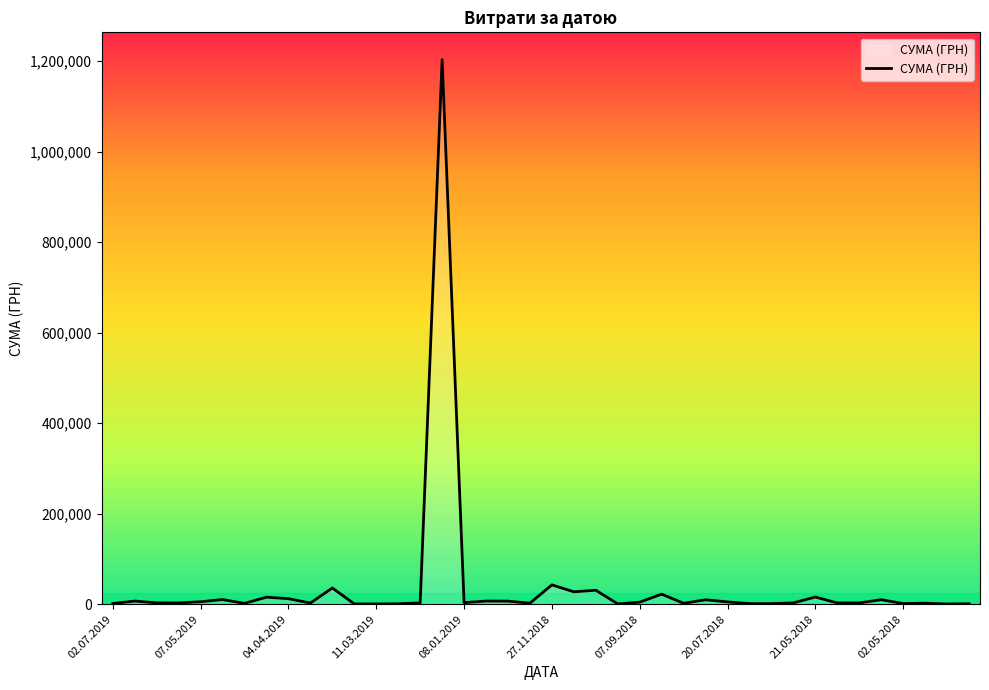

What is the difference between the maximum and minimum values?

1203174.9